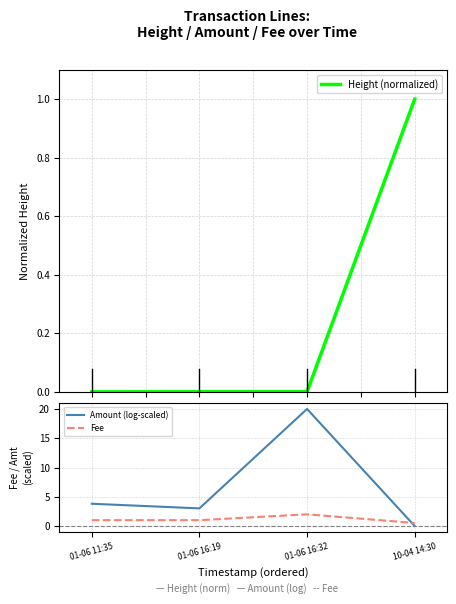

At which label is Fee closest to 1?

01-06 11:35